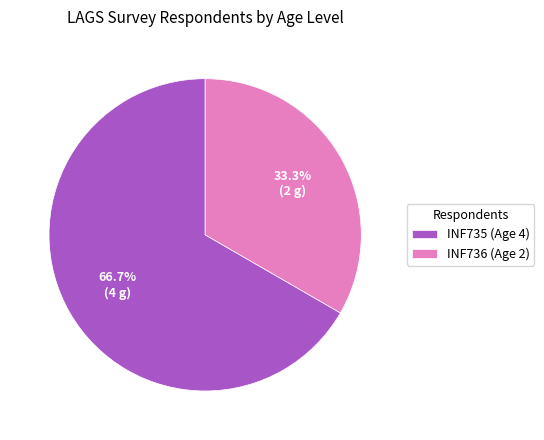

What is the majority slice?

INF735